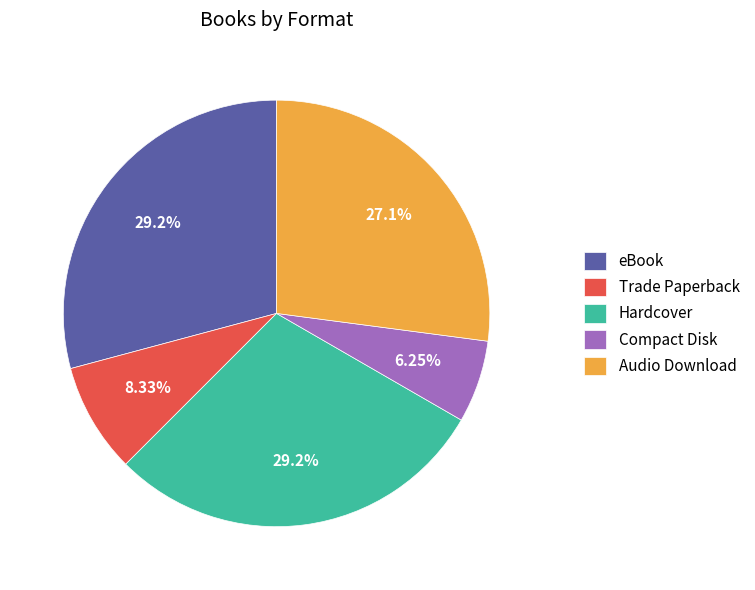

To the nearest percent, what is the difference between the largest and smallest slice percentages?

23%